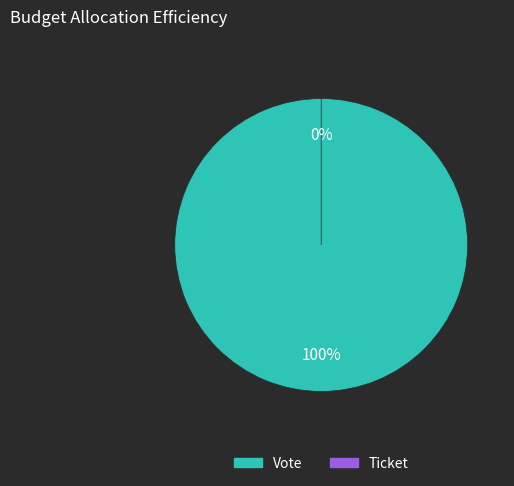

True or false: Vote accounts for 100% of the total.

True